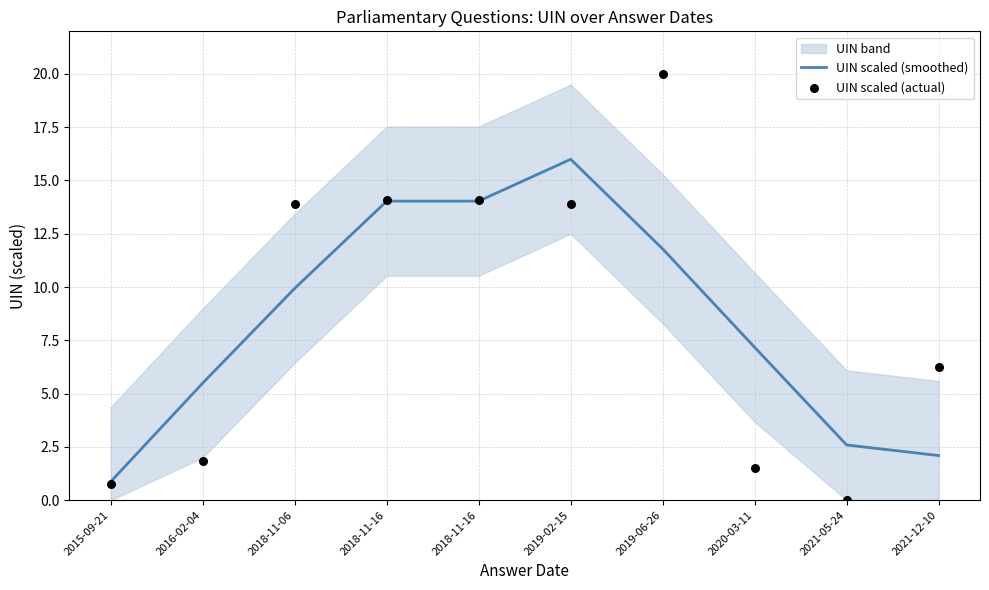

Which series has the largest total across all categories?

UIN scaled (actual)